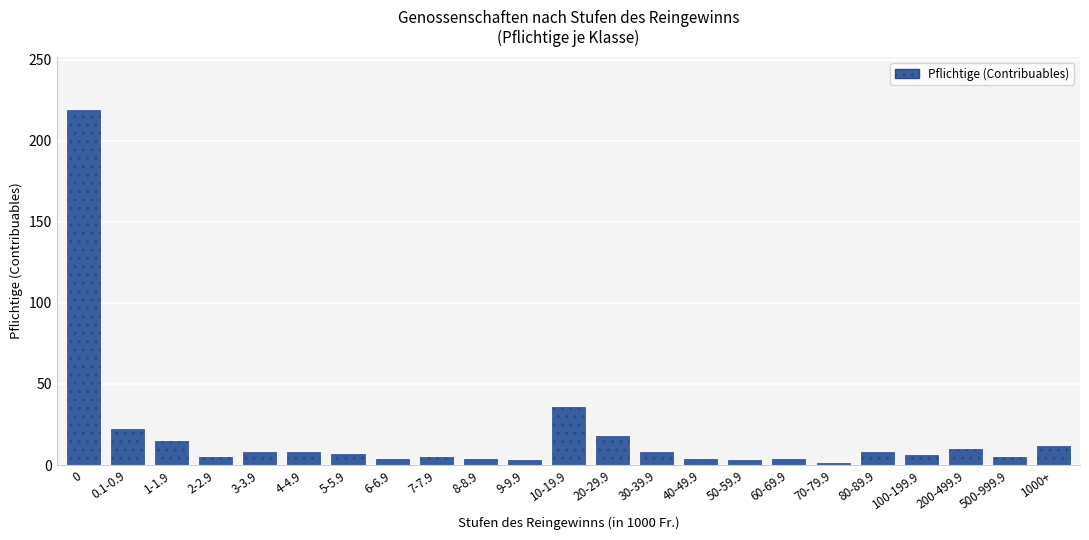

Approximately how many times larger is the value at 80-89.9 compared to 7-7.9?

1.6